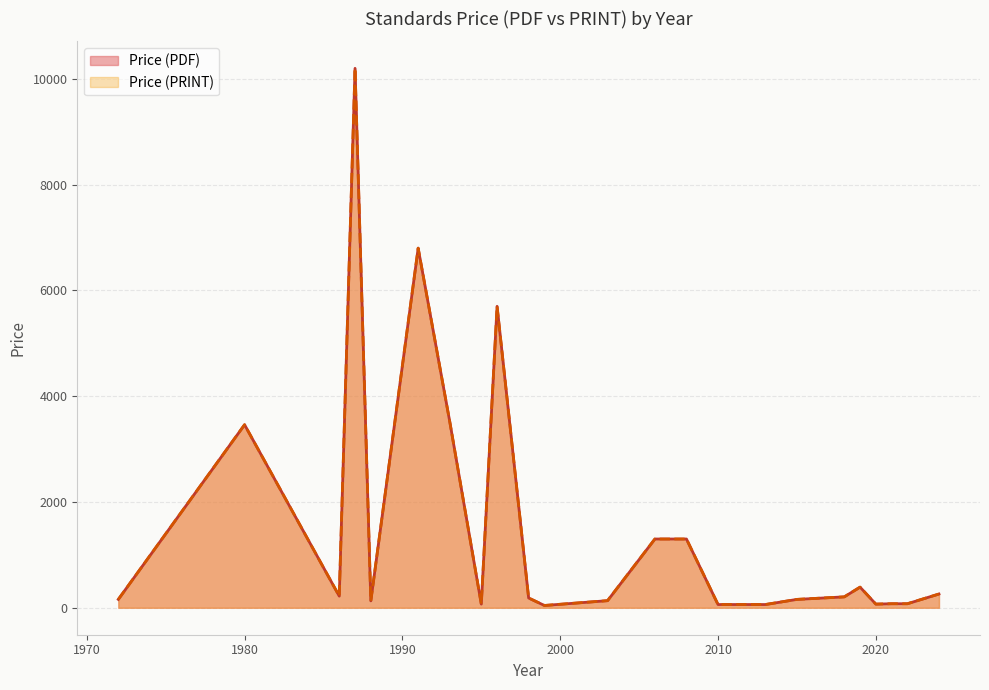

Count the number of data series in this chart.

2